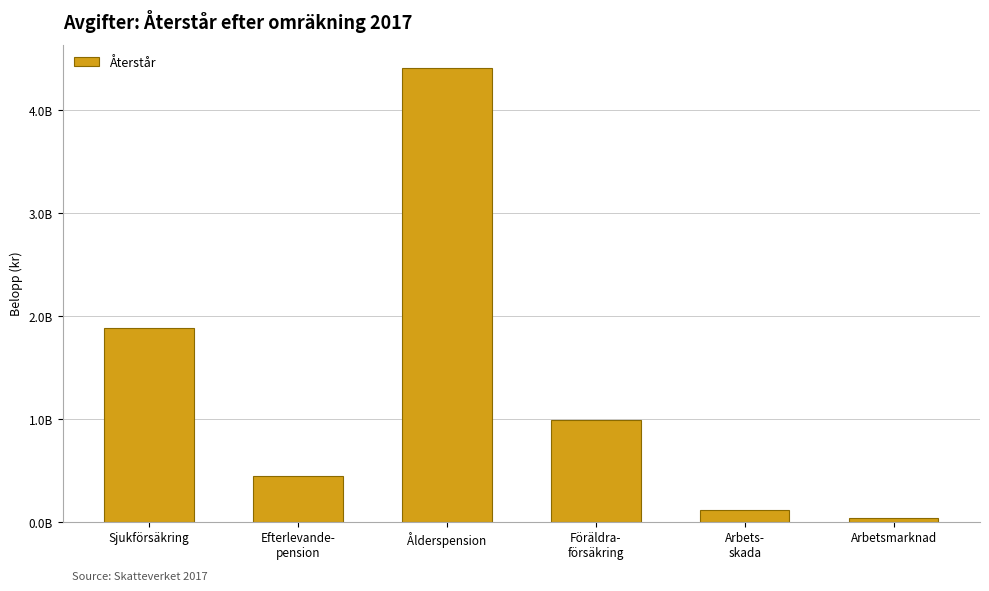

List the labels in order of value, smallest first.

Arbetsmarknad, Arbets-
skada, Efterlevande-
pension, Föräldra-
försäkring, Sjukförsäkring, Ålderspension